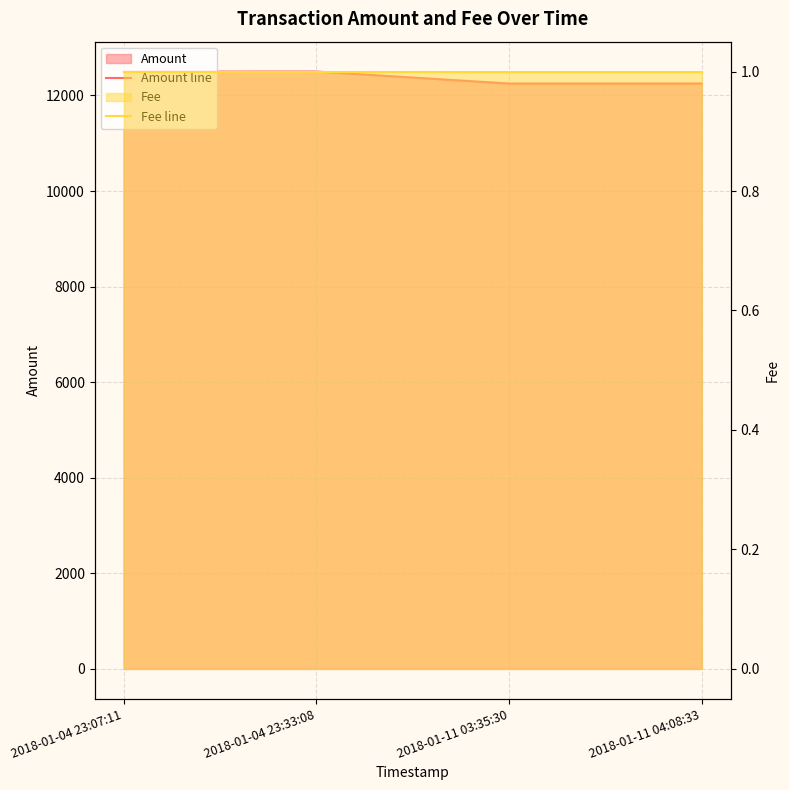

Where is Amount line nearest to the value 12375?

2018-01-11 04:08:33